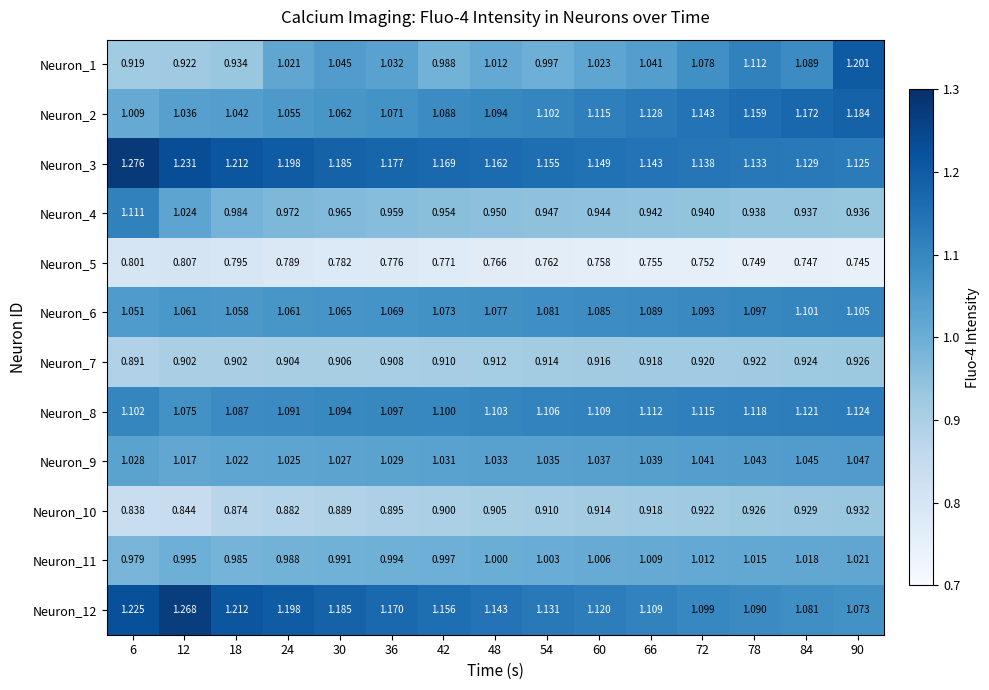

At 78, list the series in order from smallest to largest.

Neuron_5, Neuron_7, Neuron_10, Neuron_4, Neuron_11, Neuron_9, Neuron_12, Neuron_6, Neuron_1, Neuron_8, Neuron_3, Neuron_2